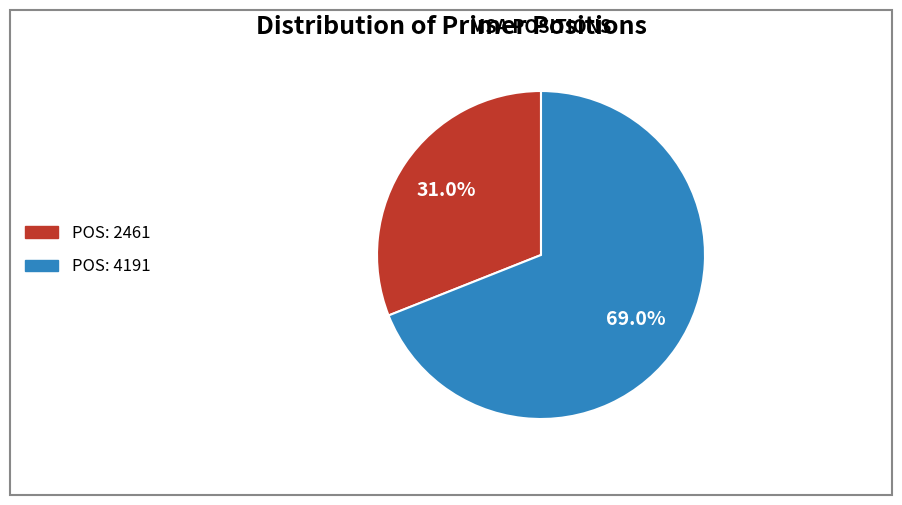

Is there any slice that represents more than half of the pie?

Yes